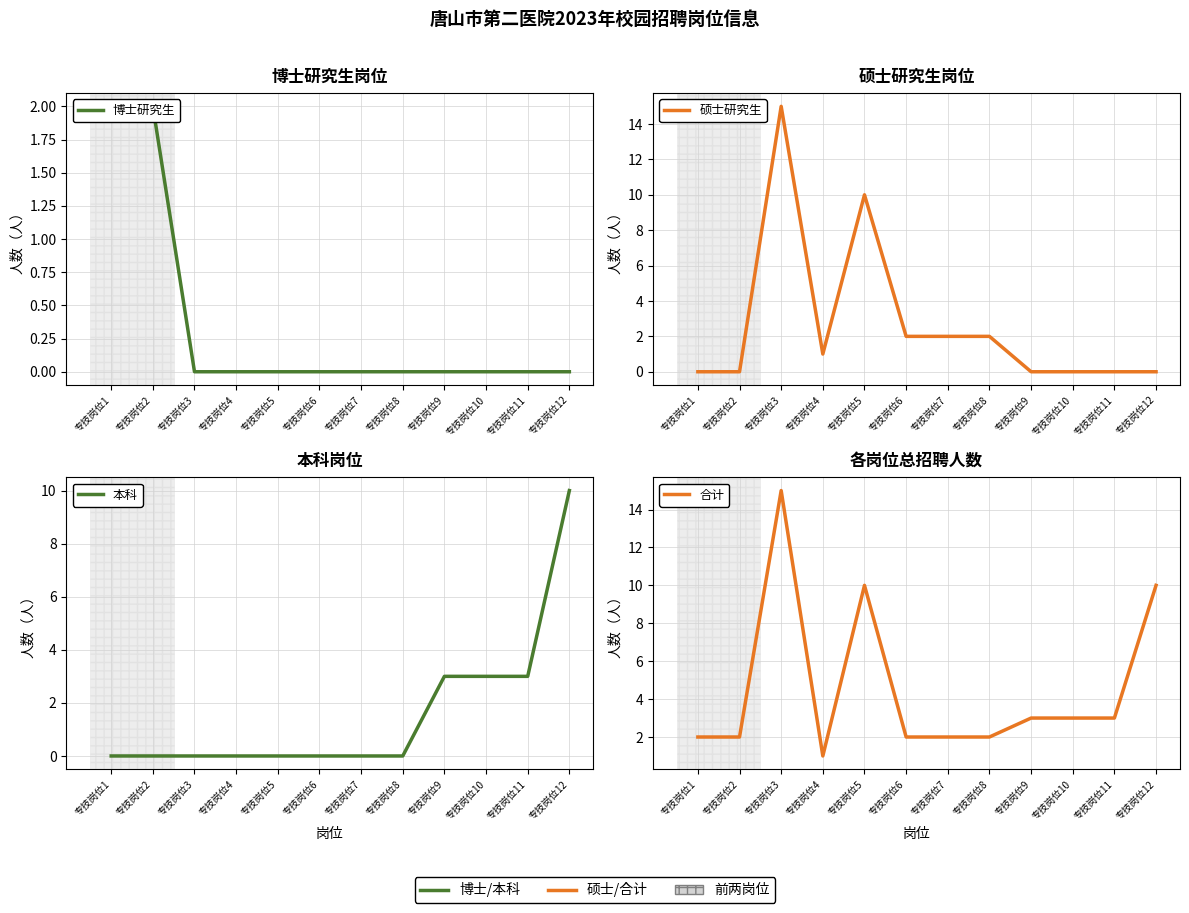

How many interior local peaks does the 硕士研究生 series have?

2